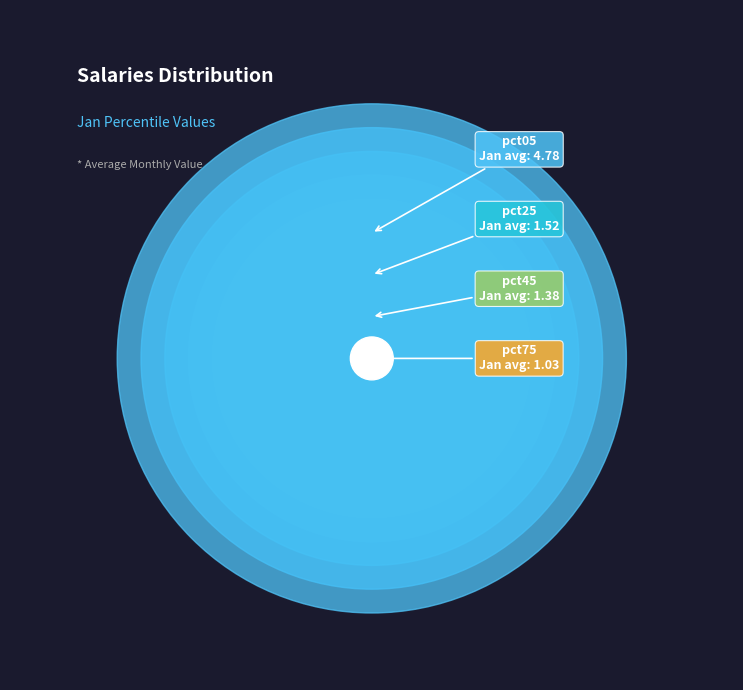

What is the largest slice in the pie chart?

pct05